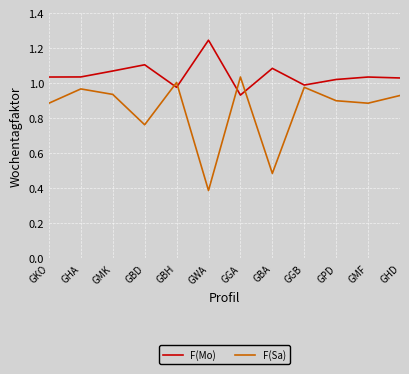

What is the total value across all series at GHD?

2.0